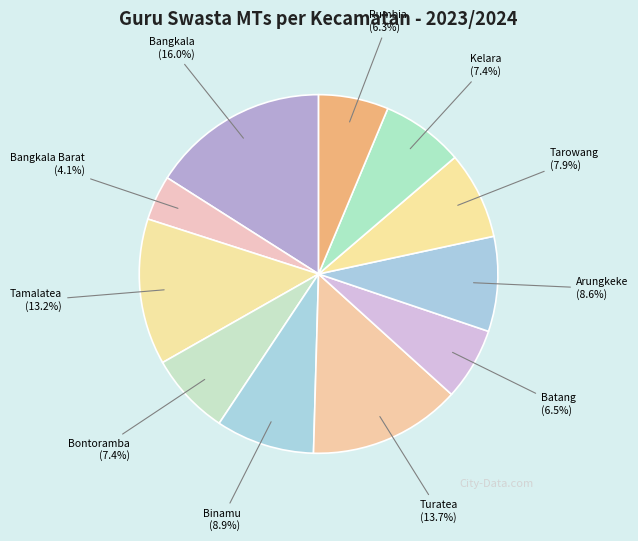

Does Tamalatea represent more than half of the total?

No